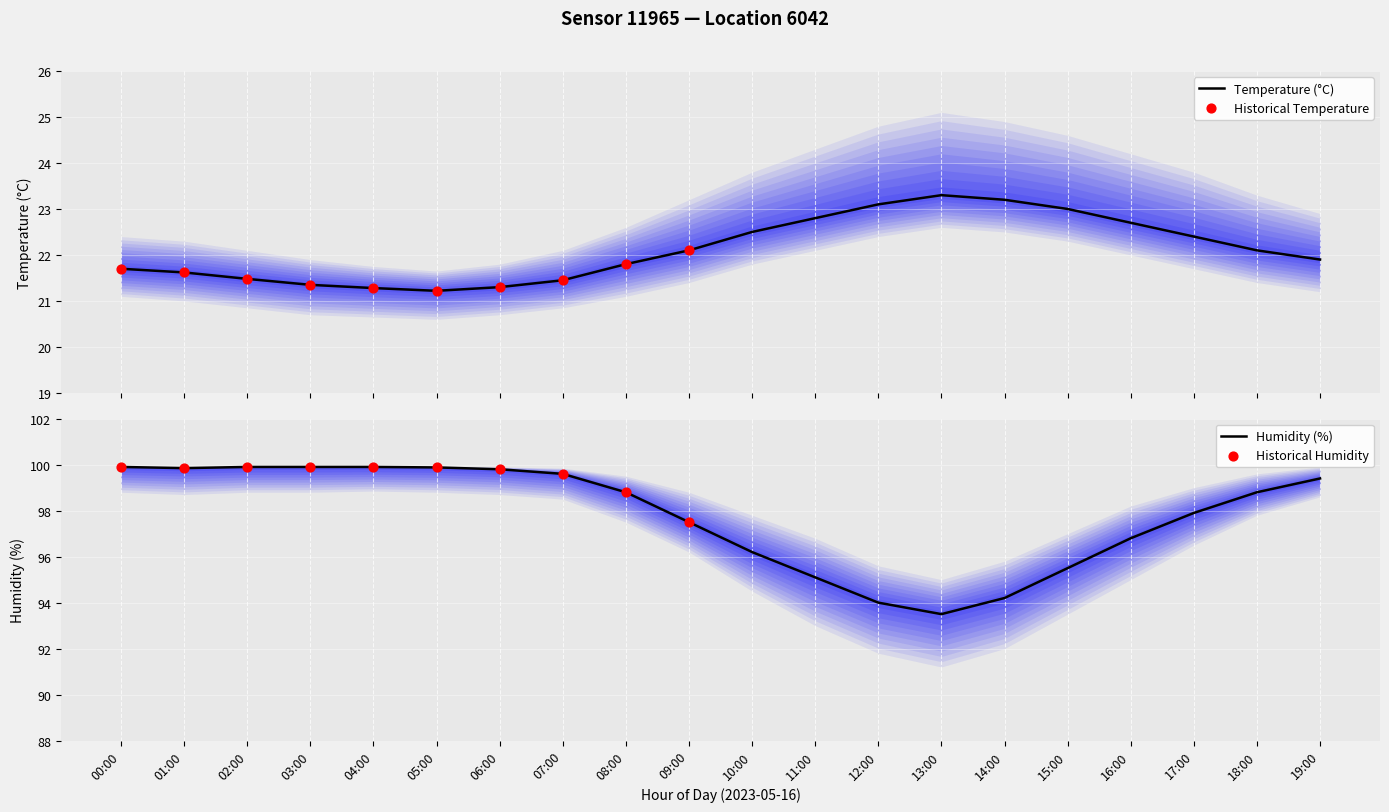

Which series contains the lowest Y value?

temperature